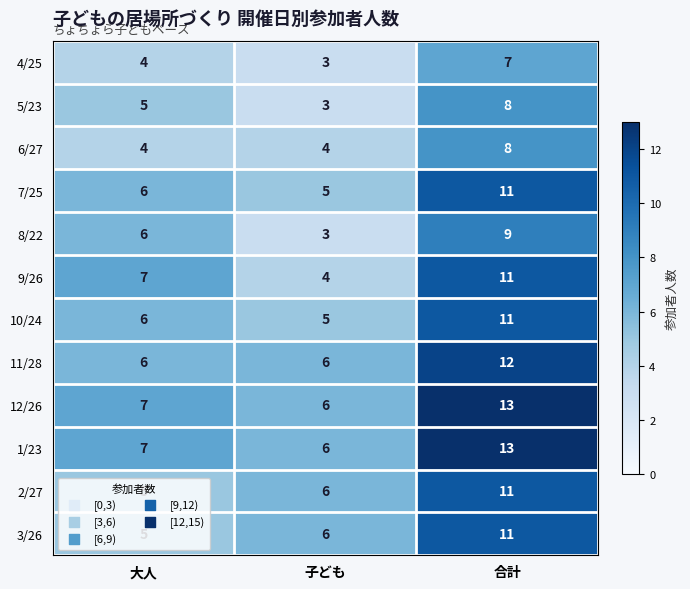

At which label does 2/27 reach its peak?

合計